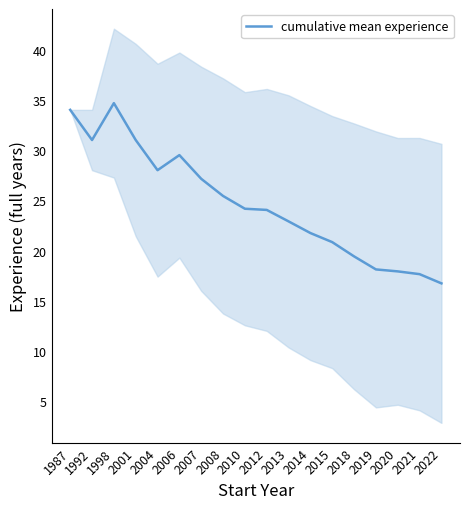

Rank the categories by value from lowest to highest.

2022, 2021, 2020, 2019, 2018, 2015, 2014, 2013, 2012, 2010, 2008, 2007, 2004, 2006, 1992, 2001, 1987, 1998